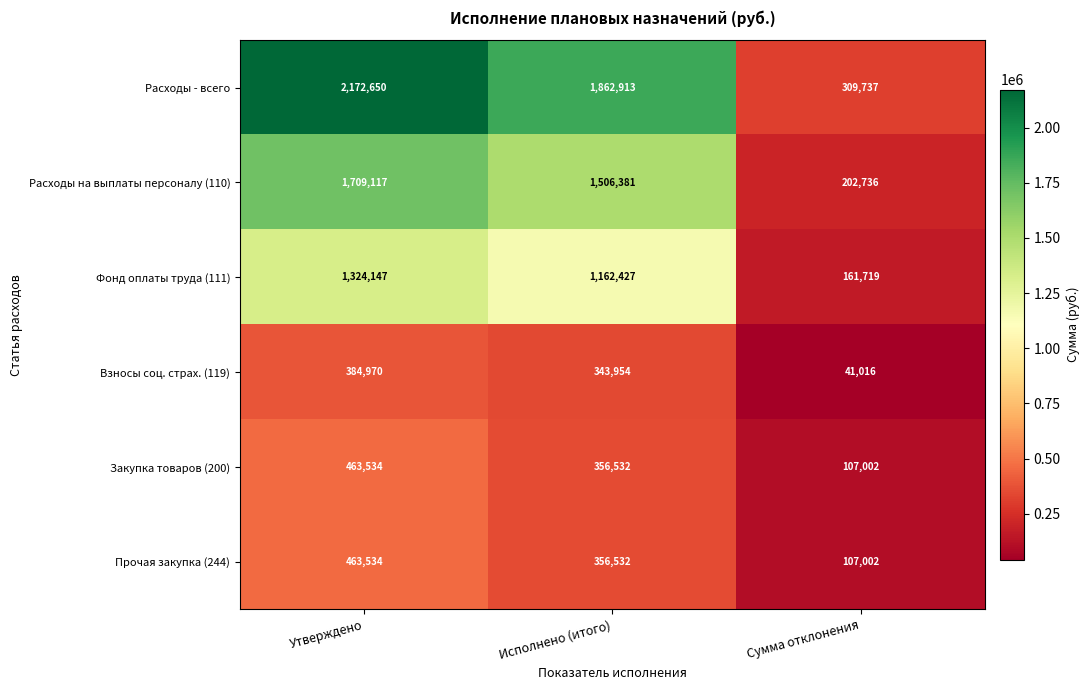

What is the difference between the highest and lowest values at Исполнено (итого)?

1518959